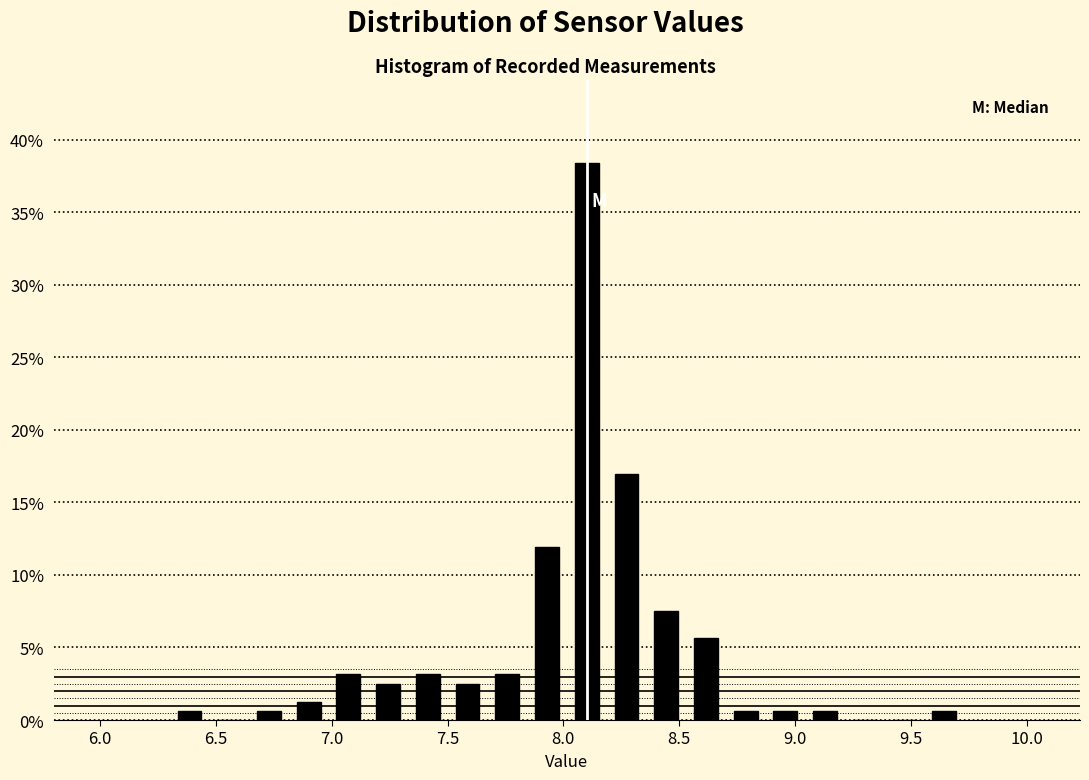

Read against the x-axis, roughly where is the centre of the tallest bar?

8.10